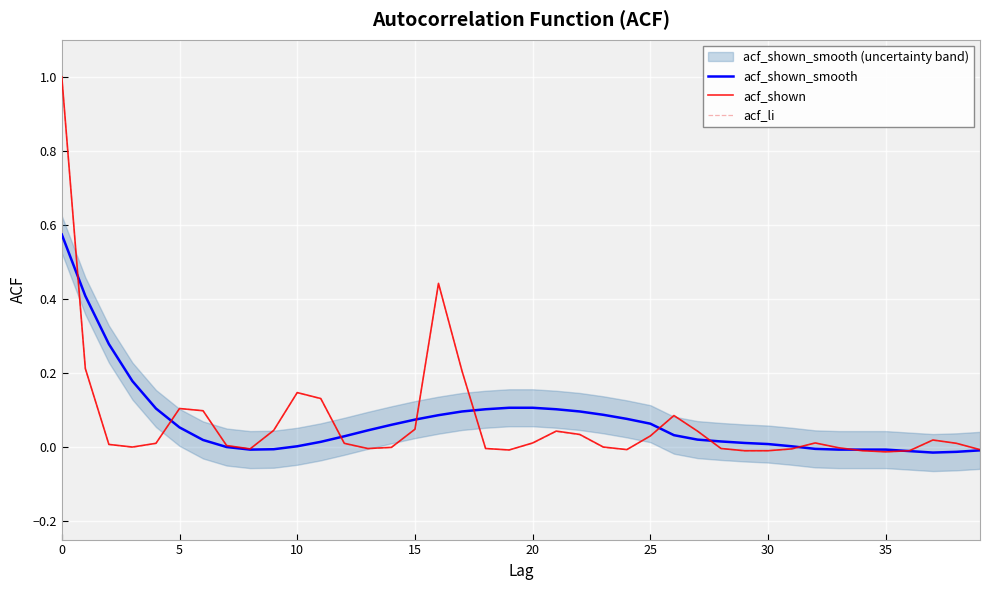

What is the difference between the acf_shown_smooth values at 20 and 33?

0.1